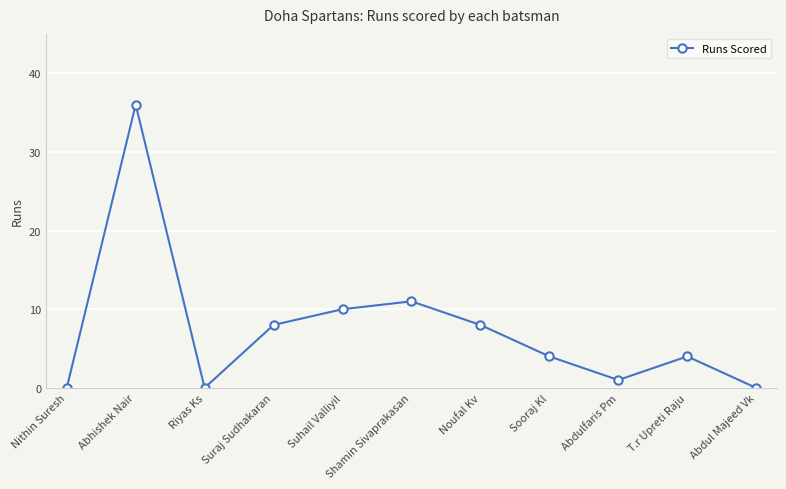

The chart shows a value of 36 at Abhishek Nair. True or false?

True